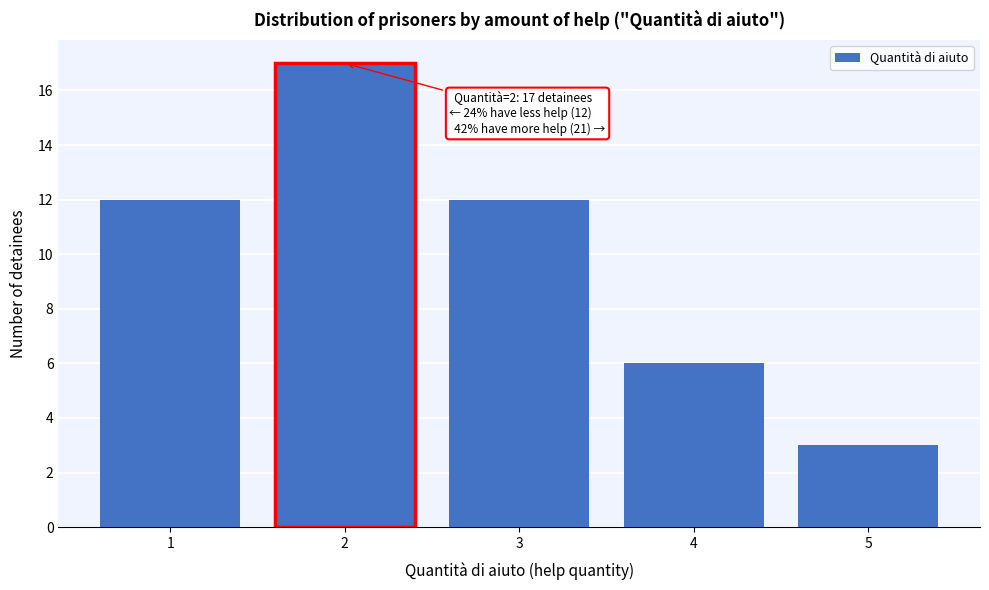

Which range on the x-axis has the tallest bar?

1.5 to 2.5